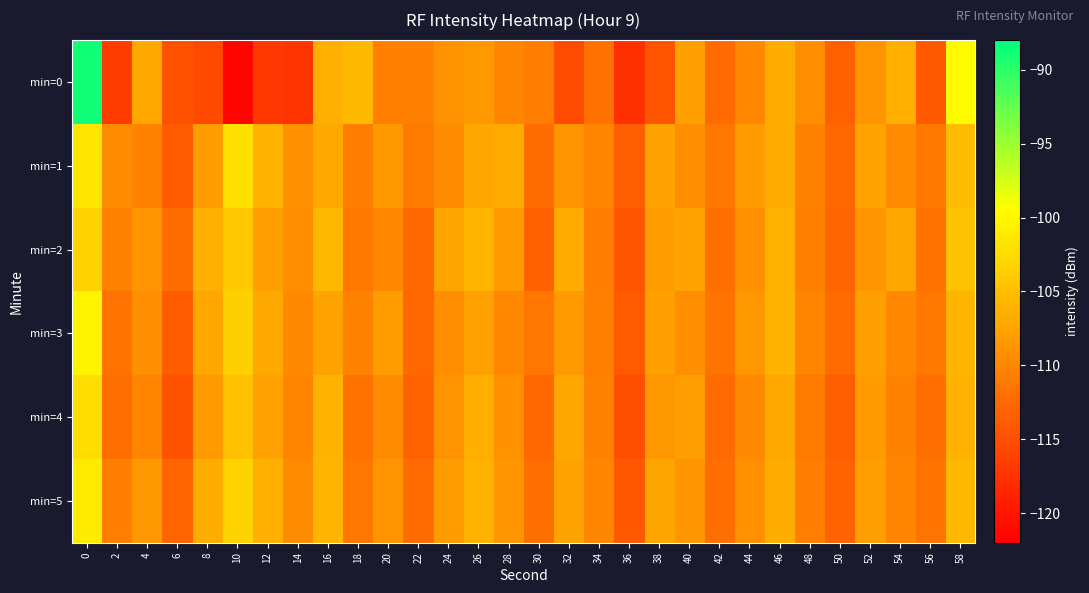

Which series changed the most between 4 and 20?

min=0